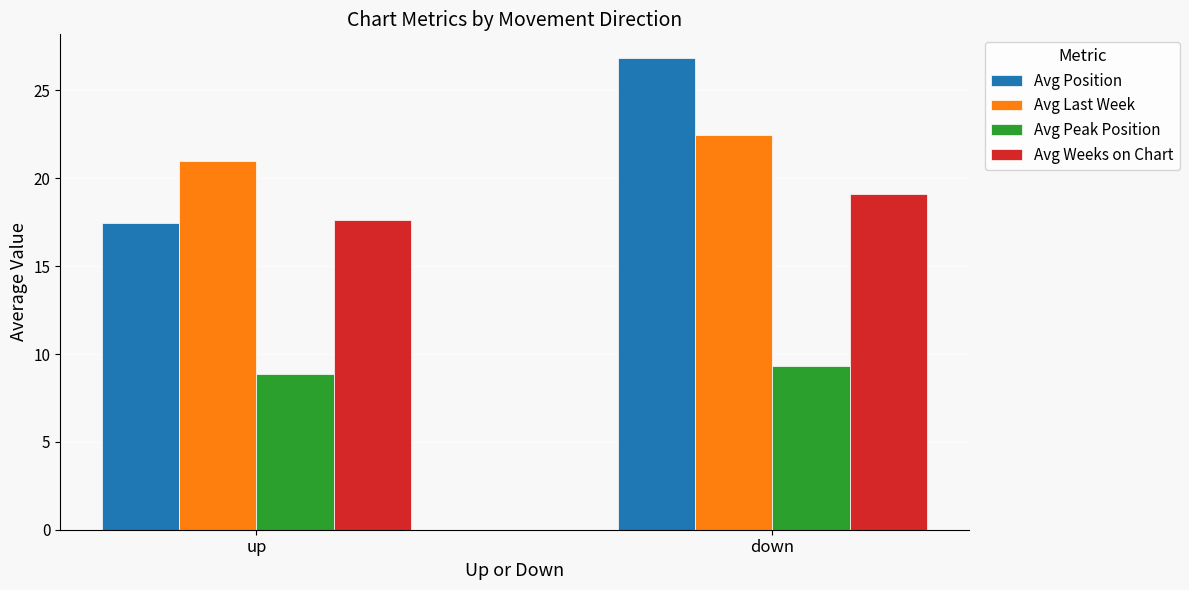

What is the label of the 2nd bar from the right?

up